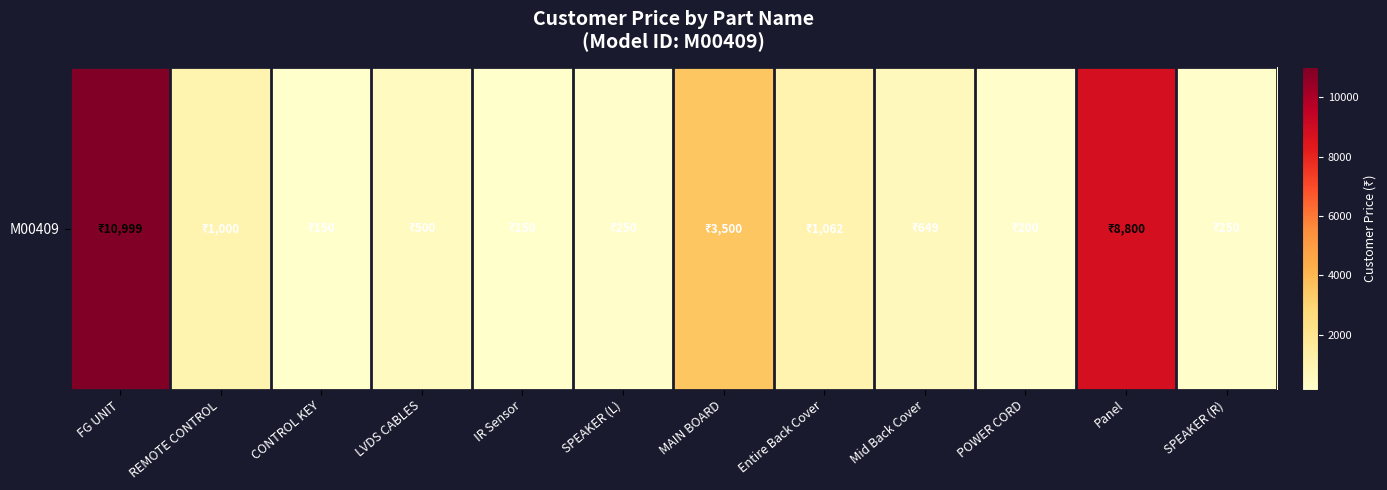

At which label is the value closest to 5574?

MAIN BOARD